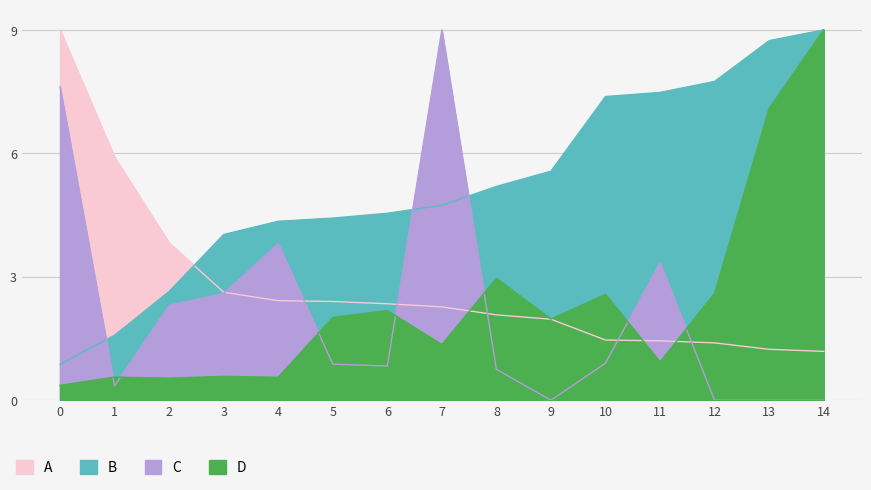

How many lines are shown in the chart?

4